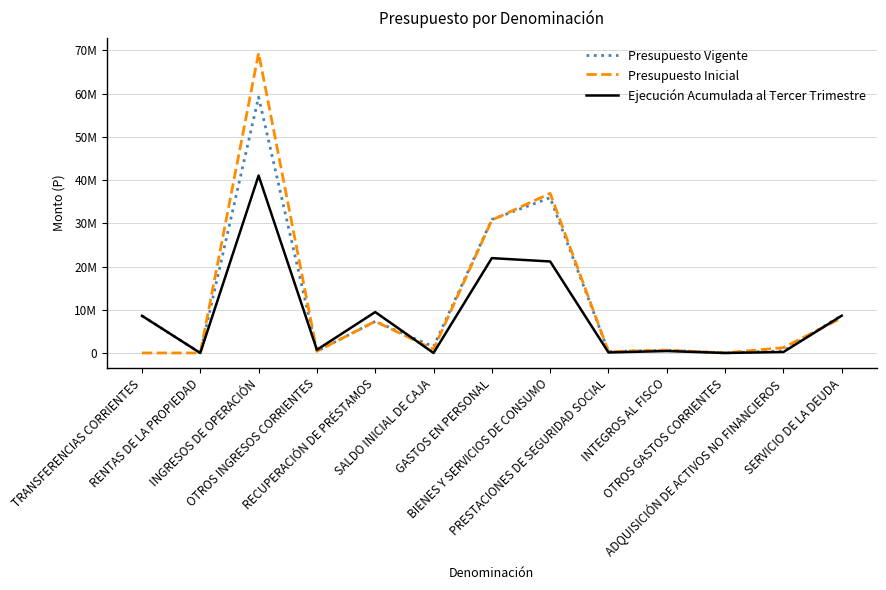

Which label corresponds to the largest value in the chart?

INGRESOS DE OPERACIÓN